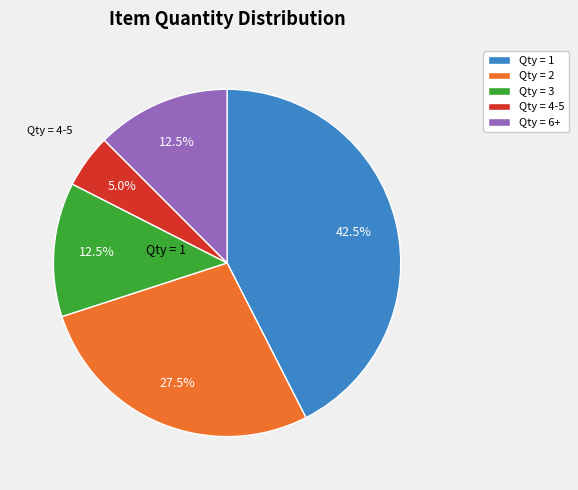

What is the ratio of the value at Qty = 3 to the value at Qty = 6+?

1.0